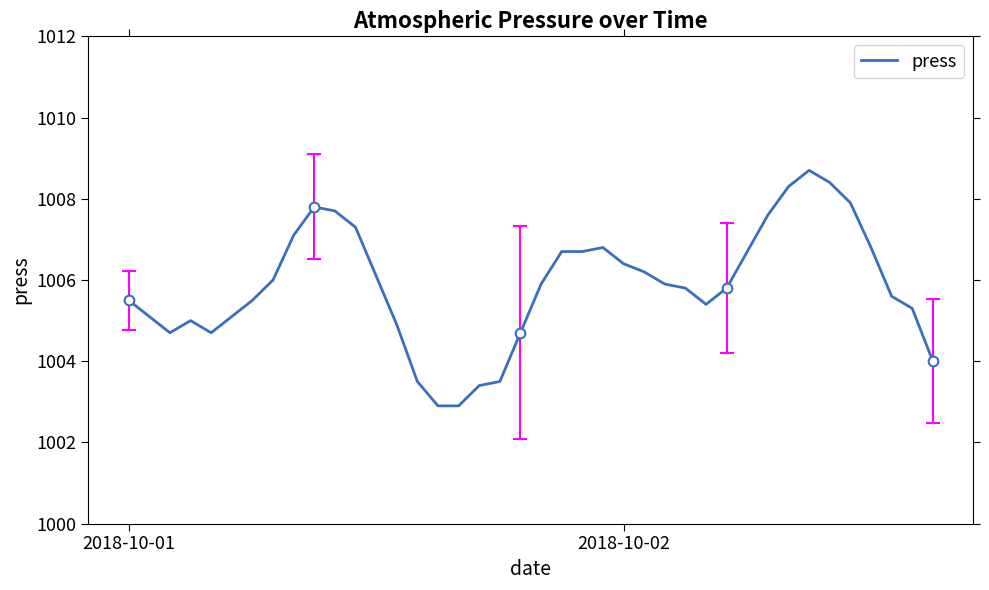

What is the value of the 33rd point from the left?

1008.3